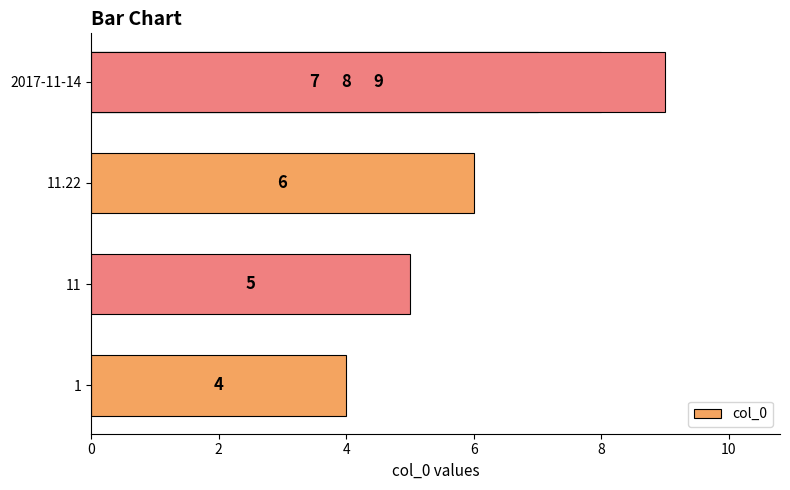

What is the difference between the maximum and second lowest values?

4